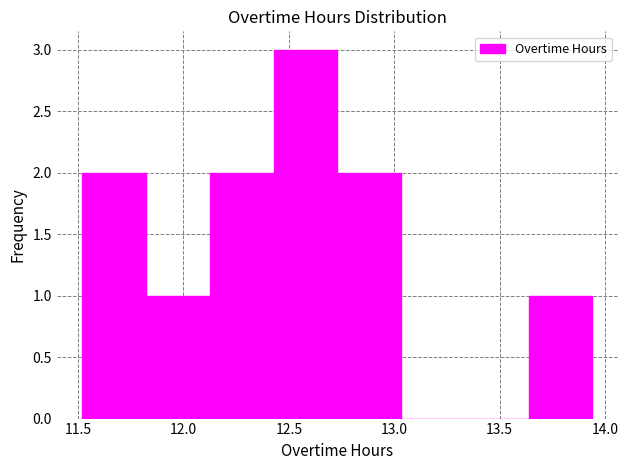

What is the height of the bar covering 12.15 to 12.45 on the x-axis? Neither the bar edges nor the heights are printed on the chart, so give them approximately, as read against the axes.

2